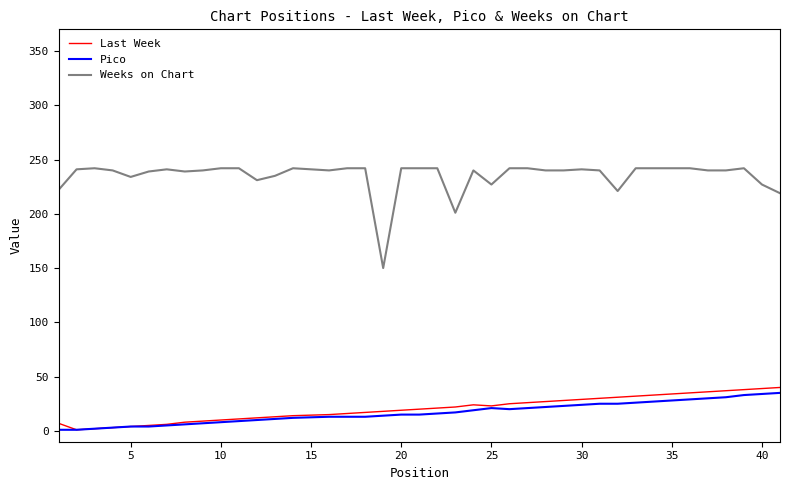

True or false: Weeks on Chart and Last Week cross at least once.

False